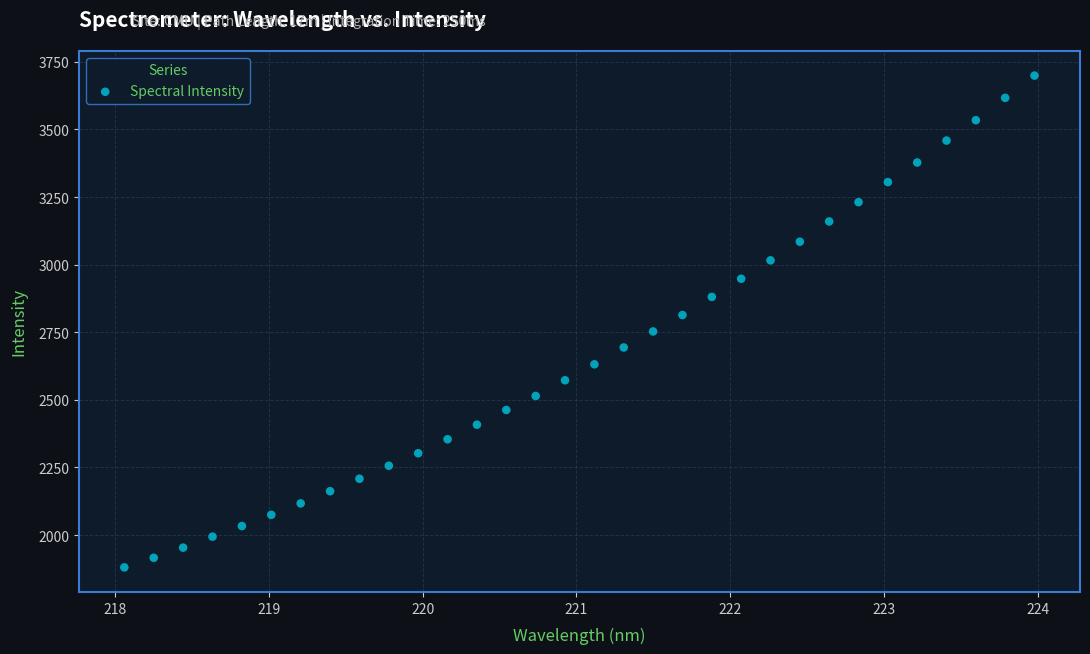

What is the range of Y values (max minus min)?

1818.6